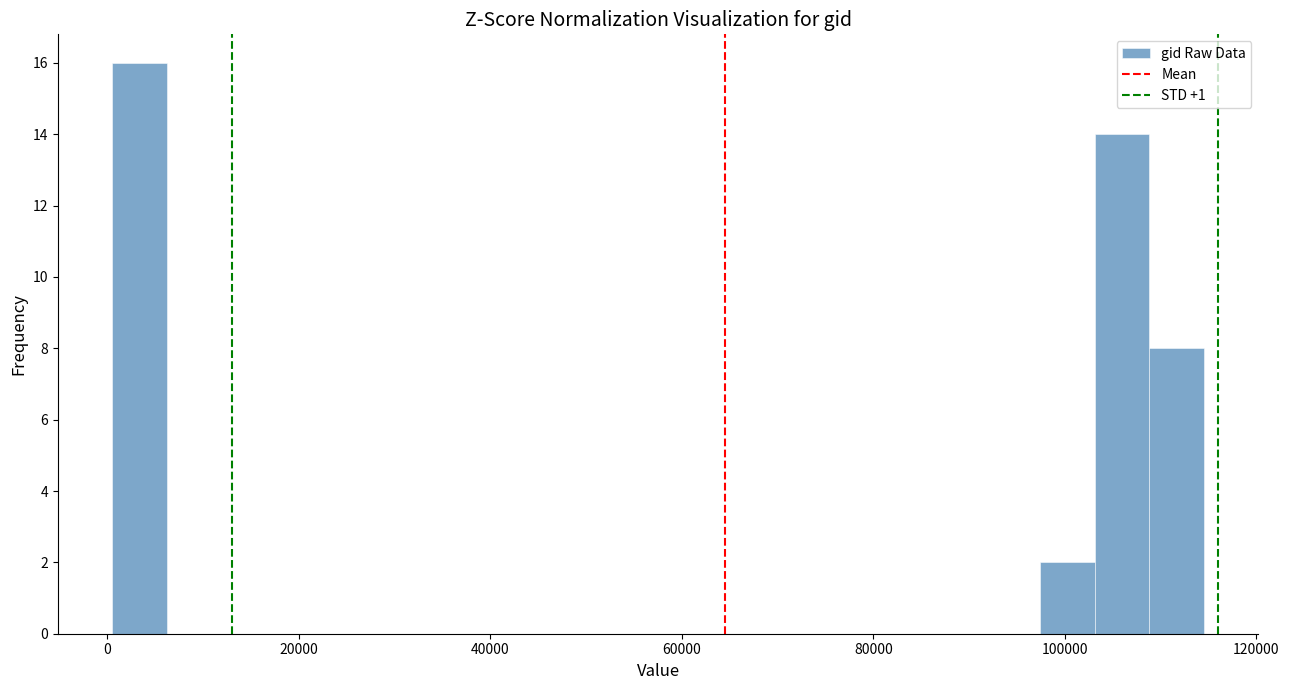

Read against the x-axis, roughly where is the centre of the tallest bar?

4000